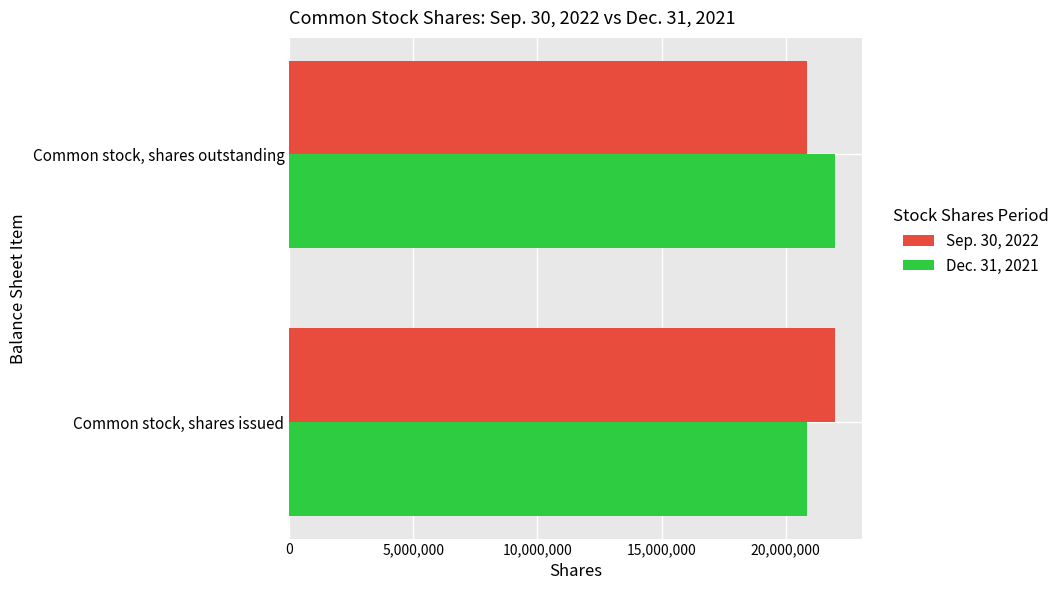

At which label is Dec. 31, 2021 closest to 21428254?

Common stock, shares issued